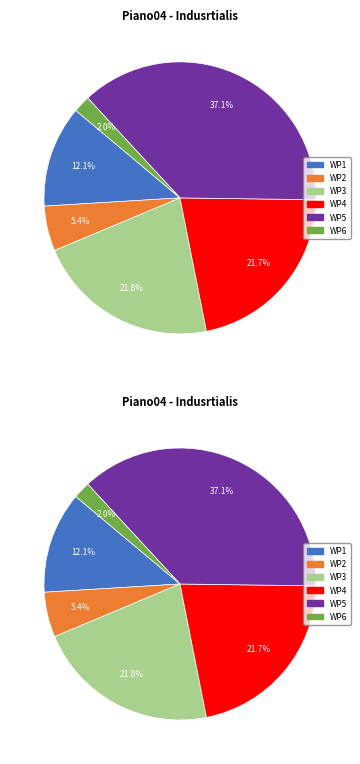

To the nearest percent, what percentage of the pie is WP1?

12%